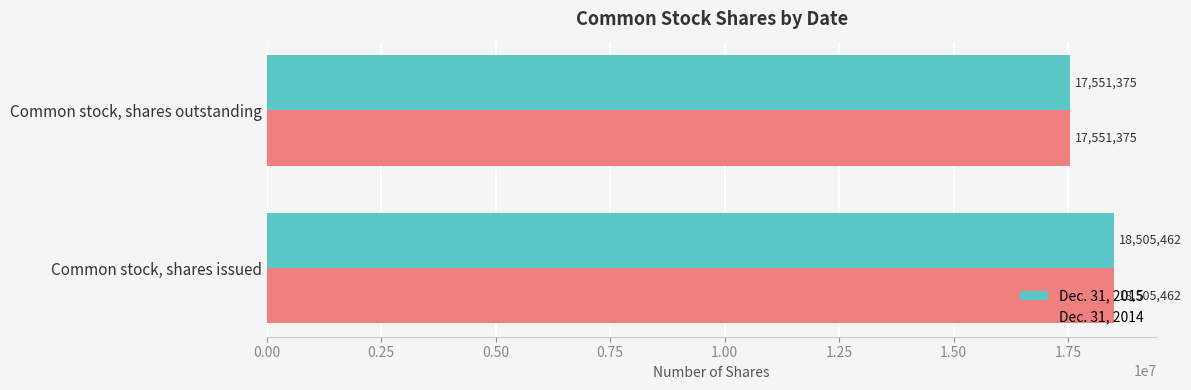

What is the smallest value displayed?

17551375